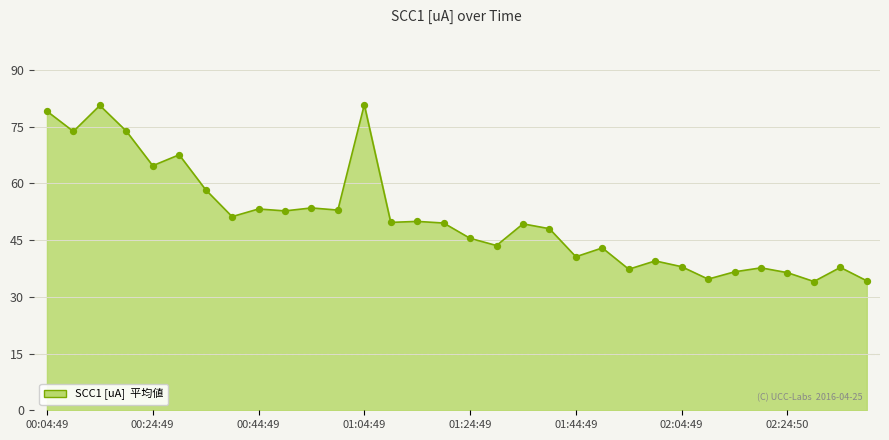

What is the maximum value shown in the chart?

80.8